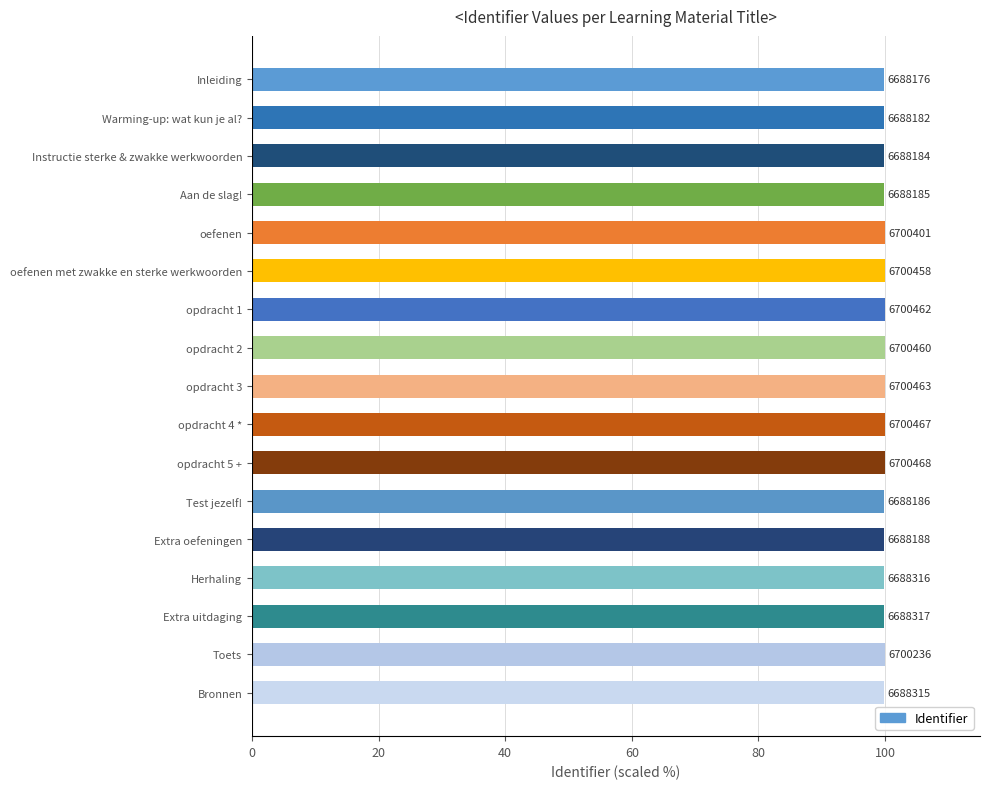

How many bars are there in total?

17